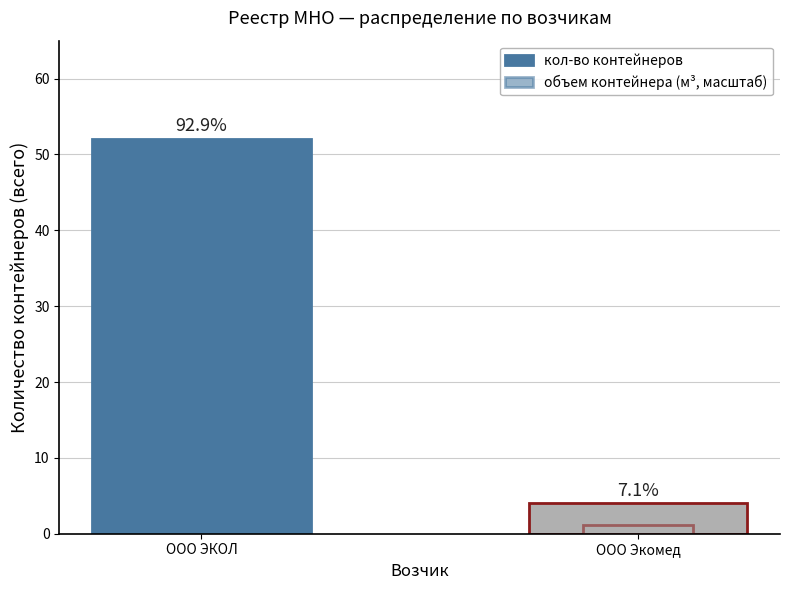

What is the approximate value of кол-во контейнеров at ООО Экомед?

4.0